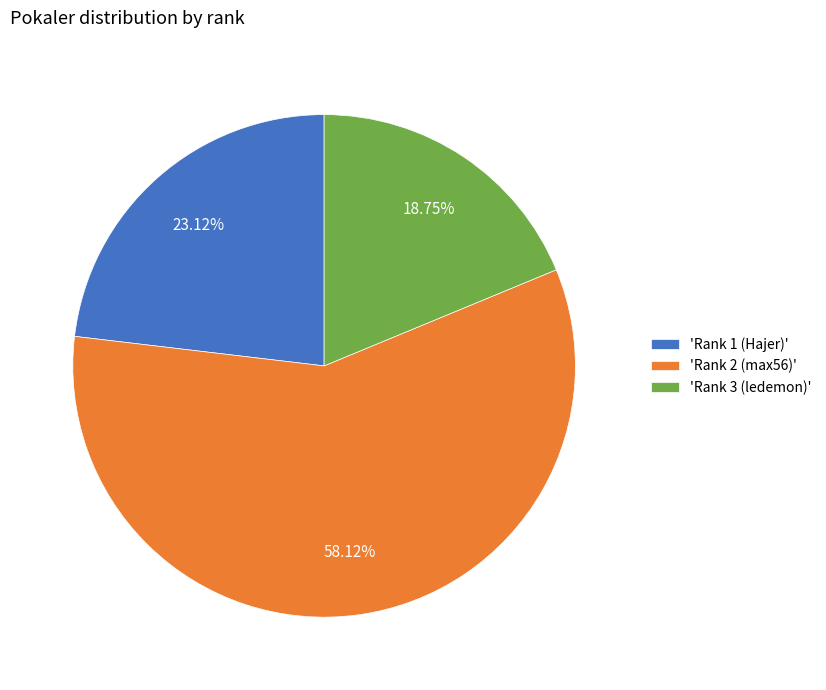

Does 'Rank 2 (max56)' account for over 50% of the chart?

Yes